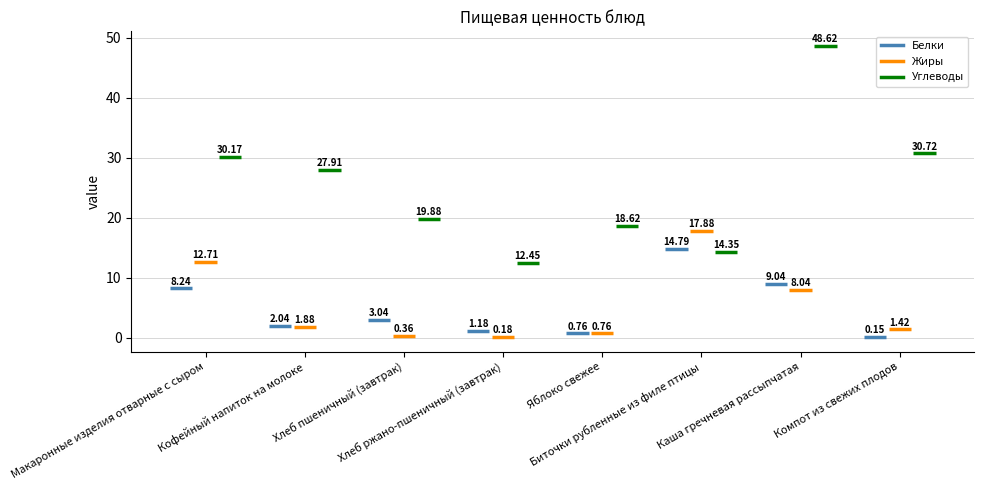

At which category does the chart reach its peak across all series?

Каша гречневая рассыпчатая